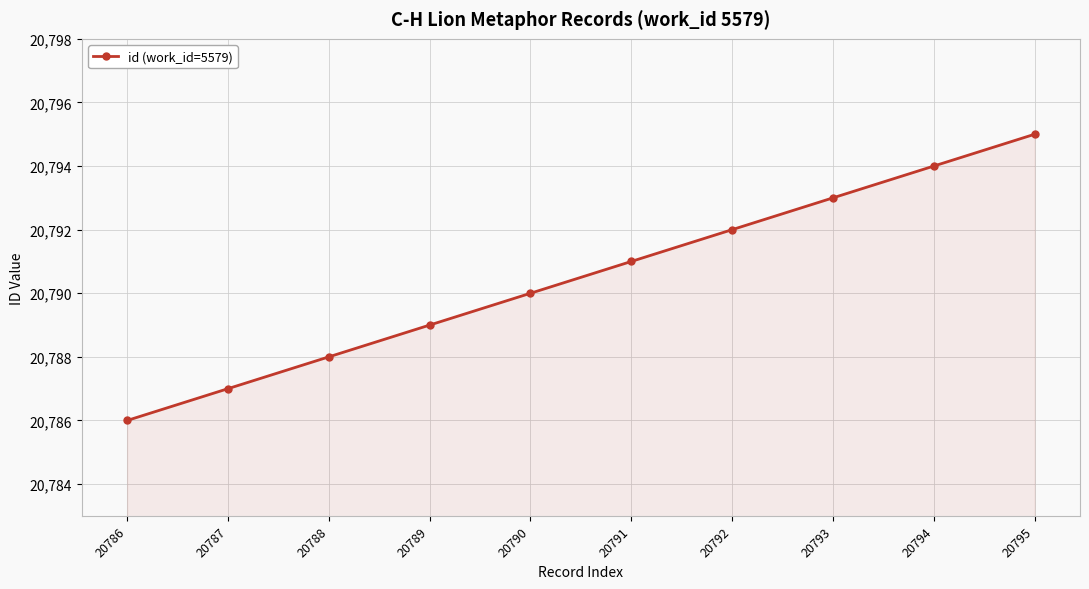

List the labels in order of value, largest first.

20795, 20794, 20793, 20792, 20791, 20790, 20789, 20788, 20787, 20786